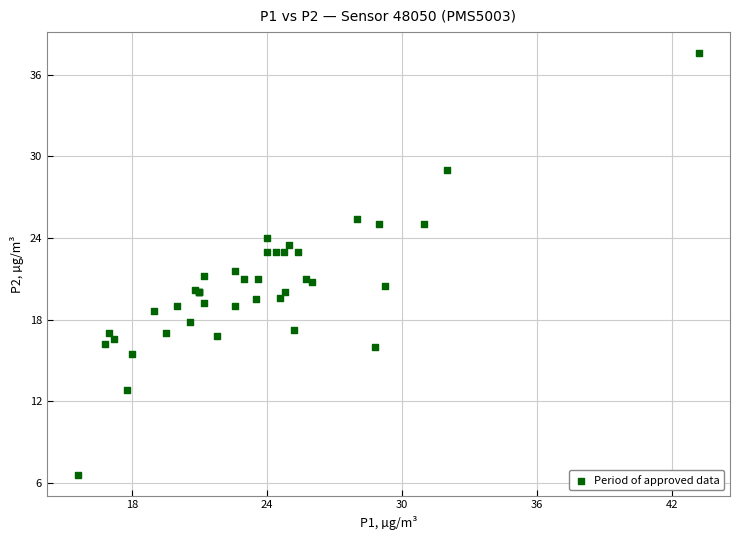

What Y value in the scatter plot is closest to 22?

21.6